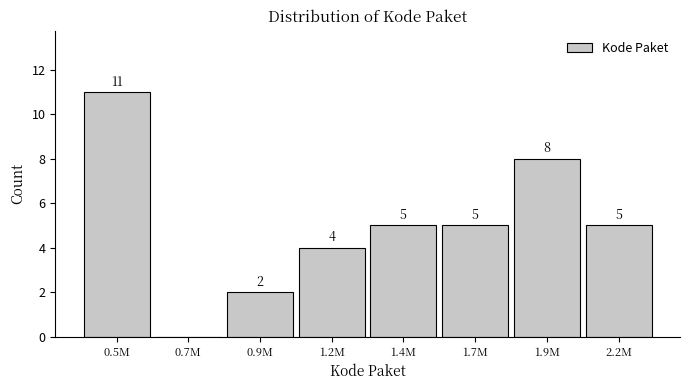

Reading left to right, transcribe all the data shown in this chart.

0.5M=11	0.7M=0	0.9M=2	1.2M=4	1.4M=5	1.7M=5	1.9M=8	2.2M=5